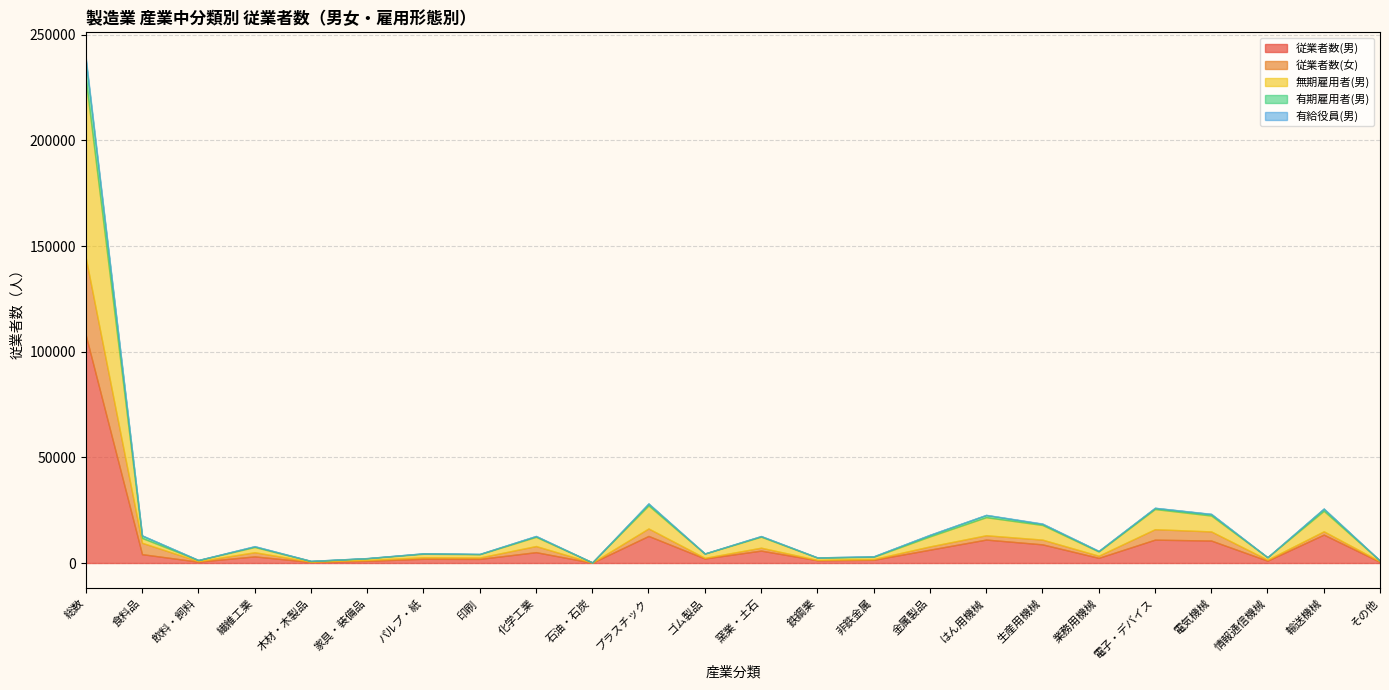

True or false: 従業者数(男) and 有給役員(男) intersect in this chart.

False